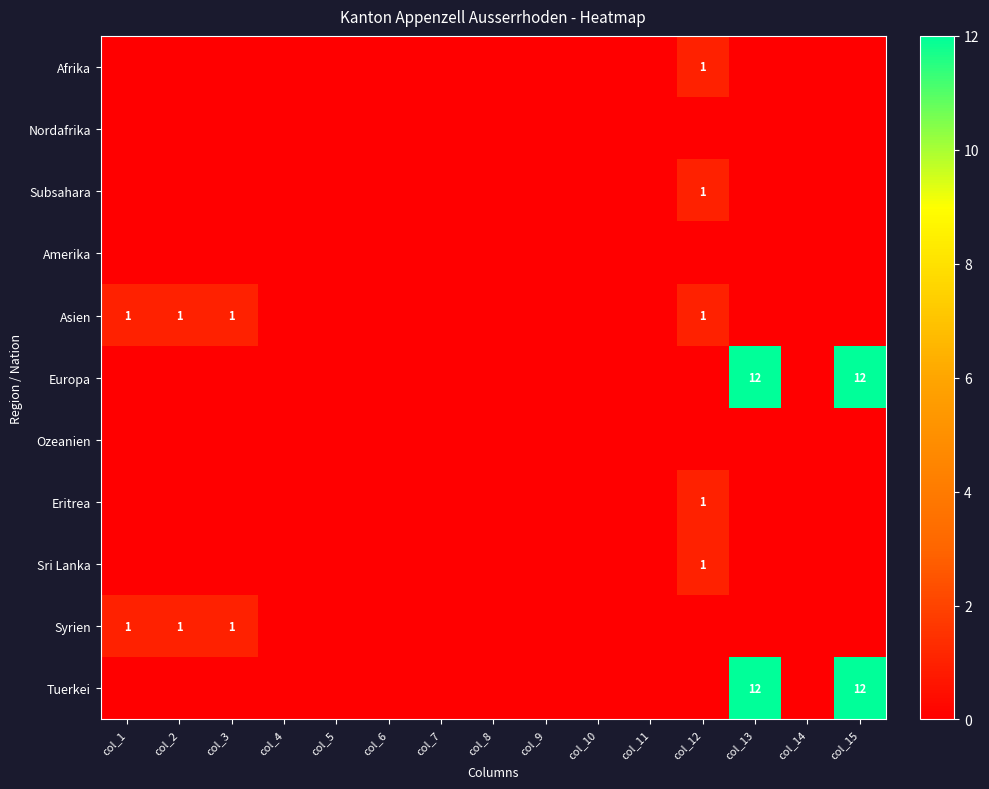

What is the greatest value displayed?

12